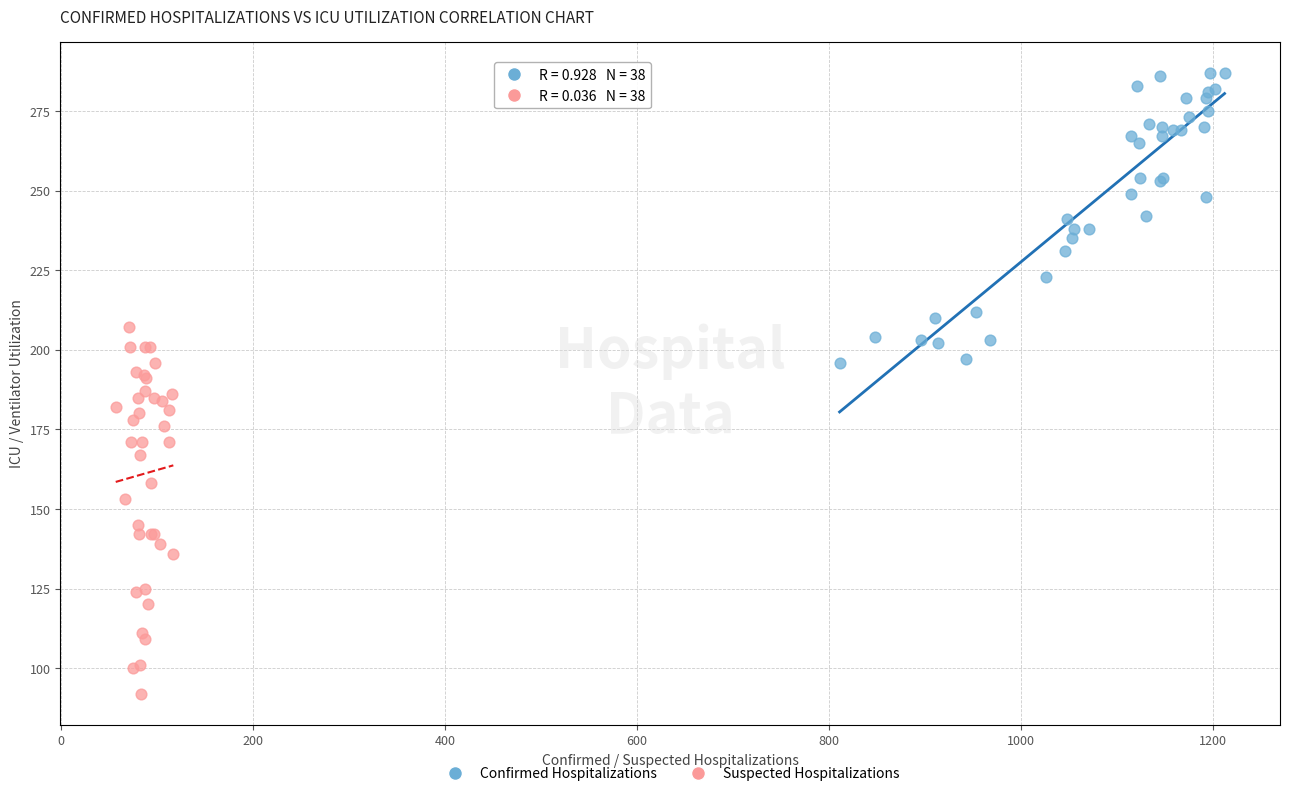

Which series has the widest spread of Y values?

Suspected Hospitalizations